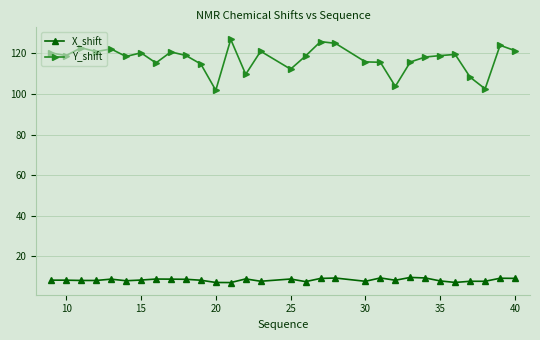

Which series has the largest total across all categories?

Y_shift